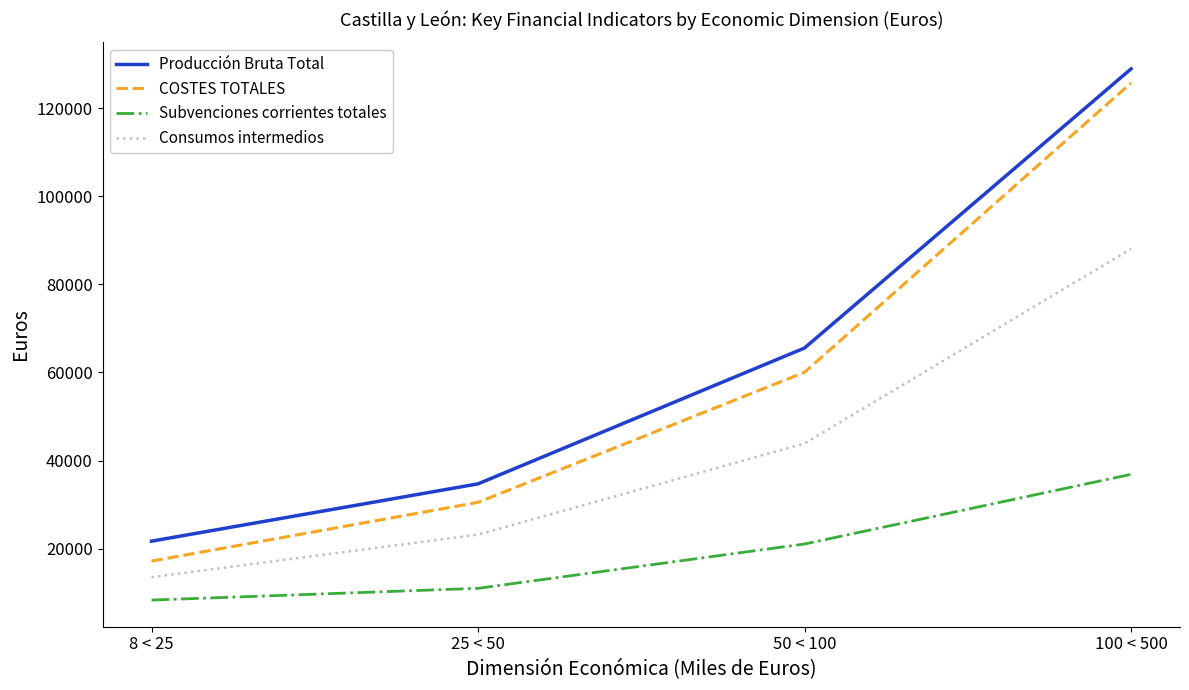

True or false: COSTES TOTALES has a value of 30503 at 25 < 50.

True